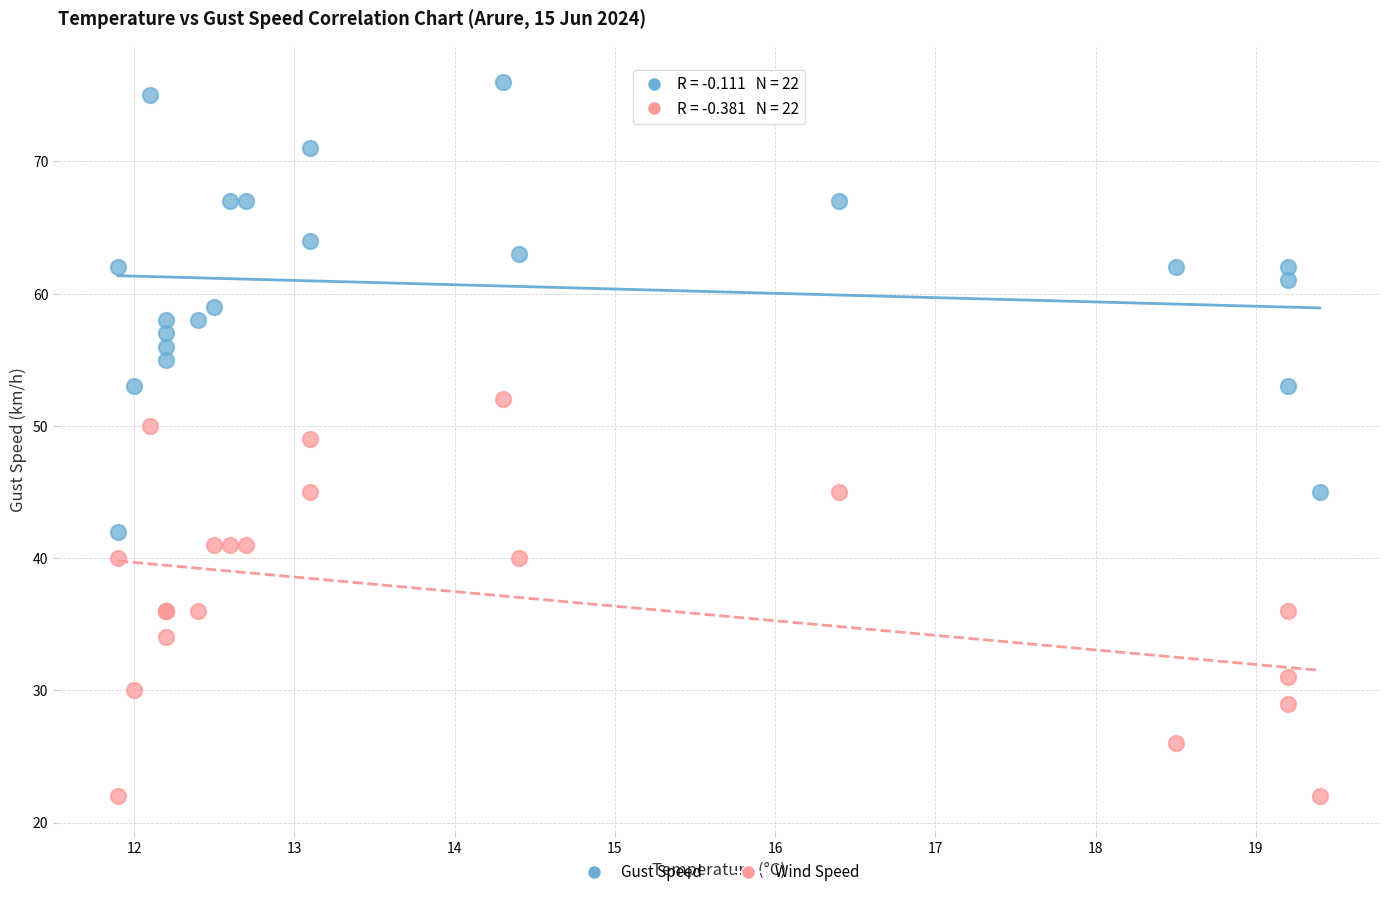

Which series contains the highest Y value?

Gust Speed